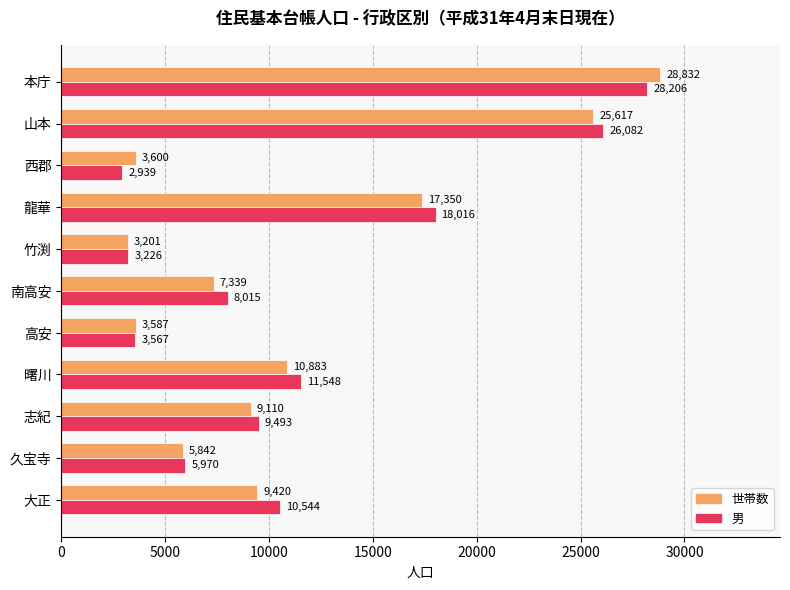

Rank the categories by 男 value from lowest to highest.

西郡, 竹渕, 高安, 久宝寺, 南高安, 志紀, 大正, 曙川, 龍華, 山本, 本庁